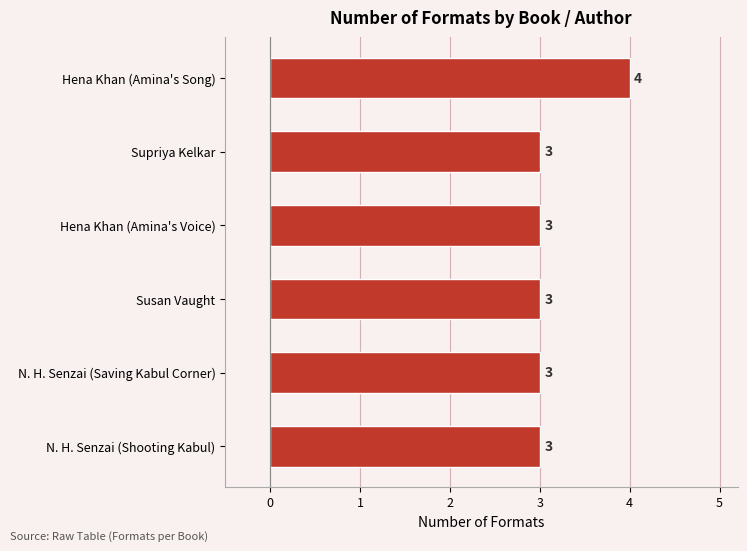

What is the ratio of the value at Susan Vaught to the value at Hena Khan (Amina's Voice)?

1.0